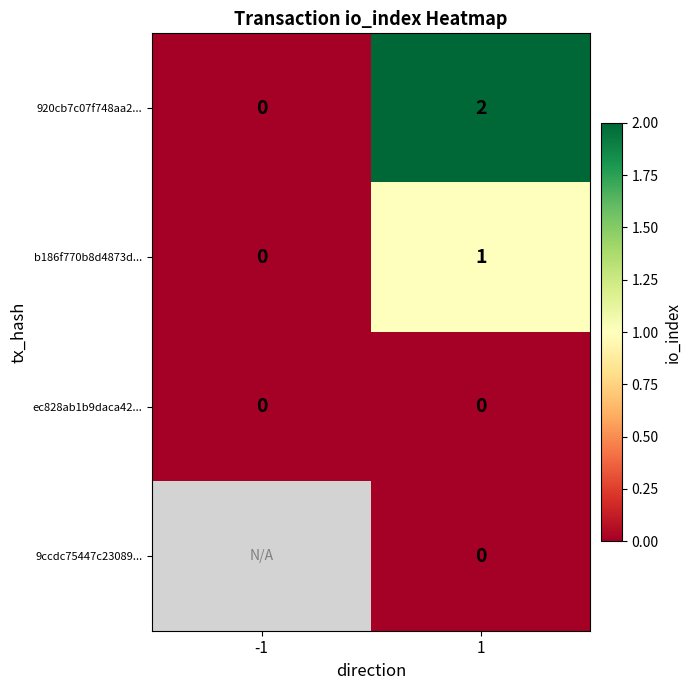

Rank the categories by b186f770b8d4873d... value from highest to lowest.

1, -1